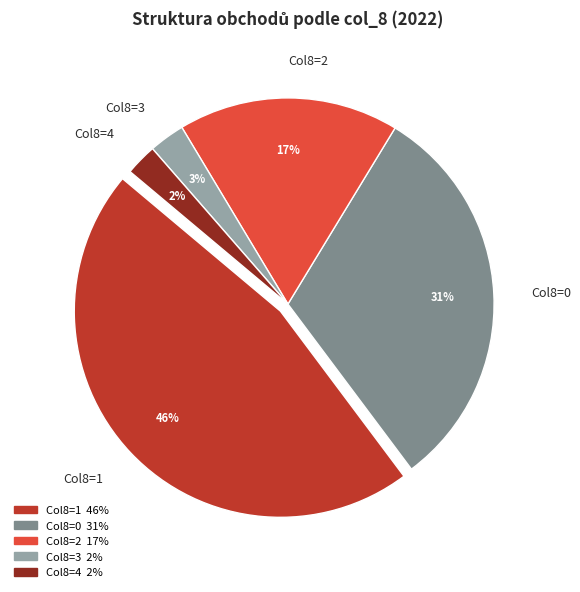

What percentage is the Col8=3 slice, to the nearest percent?

3%